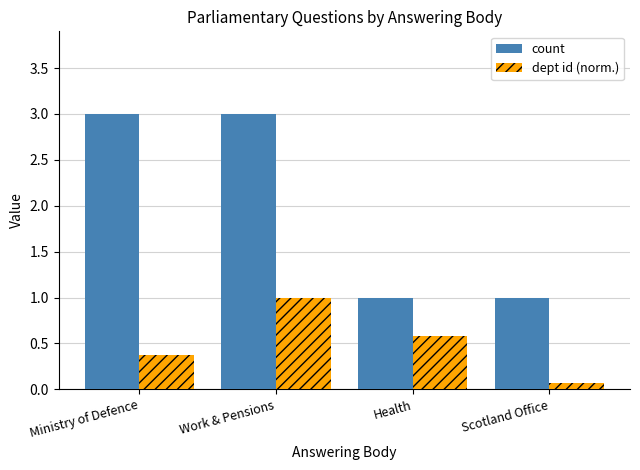

The value of count at Scotland Office is 0.7. True or false?

False